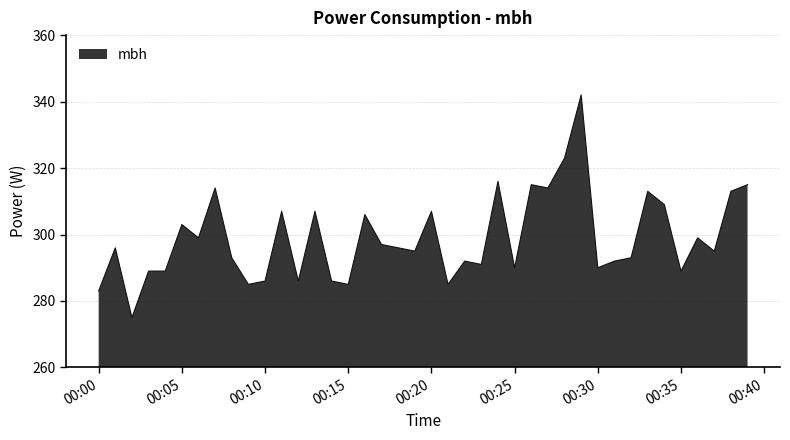

What is the minimum value shown in the chart?

275